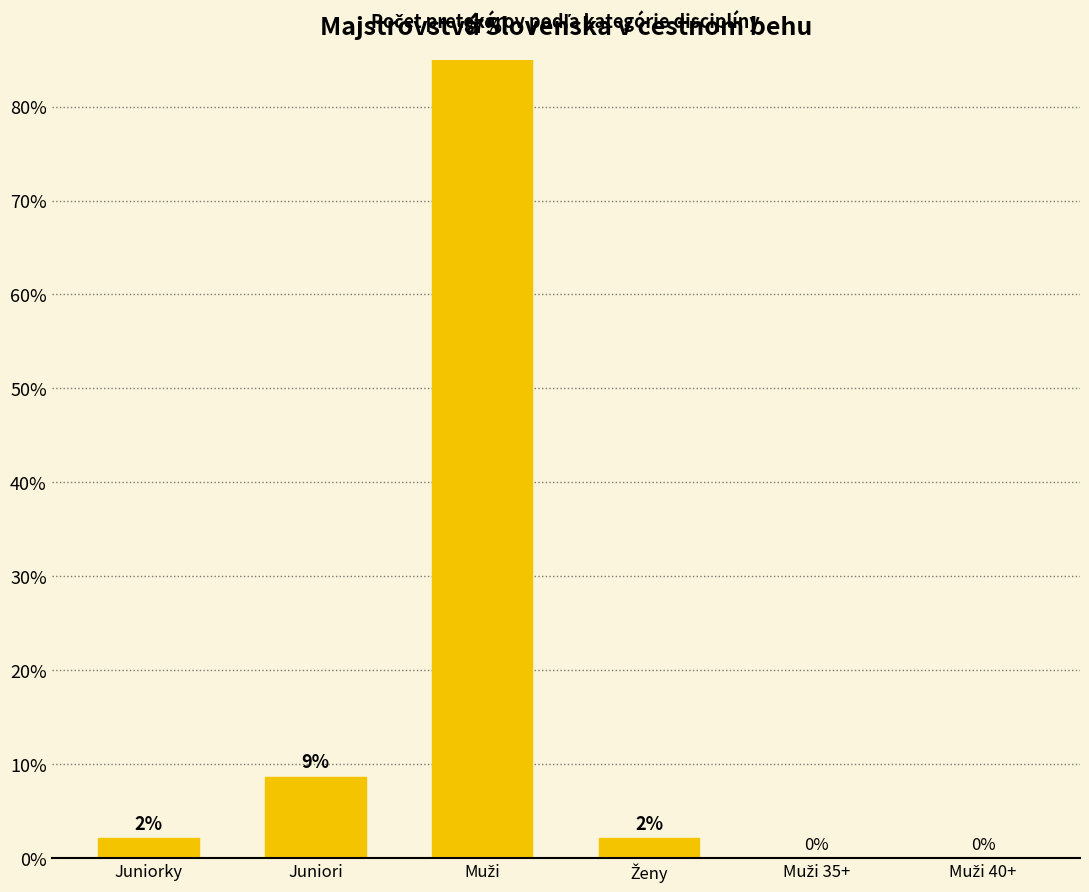

Which label corresponds to the smallest value in the chart?

Muži 35+